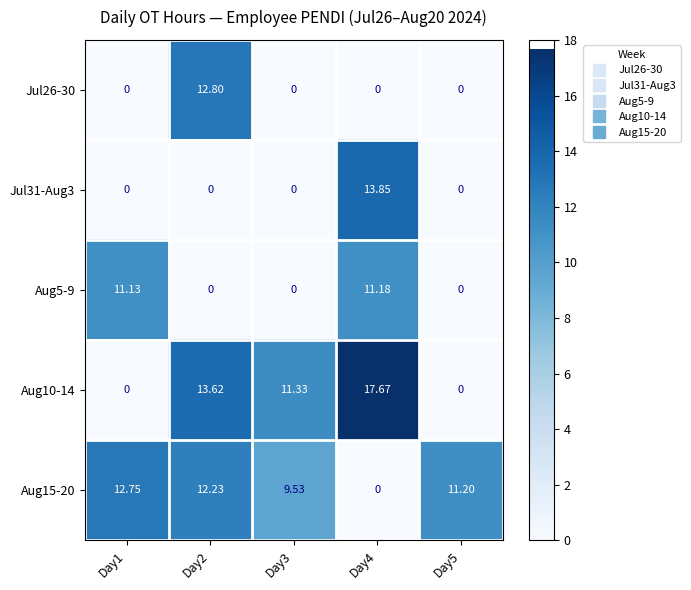

Is the value of Jul31-Aug3 at Day2 greater than the value of Aug5-9 at Day4?

No